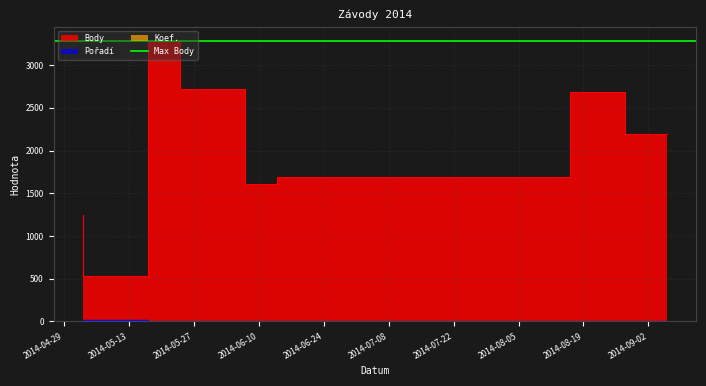

What value does the Pořadí series have at 2014-06-14?

9